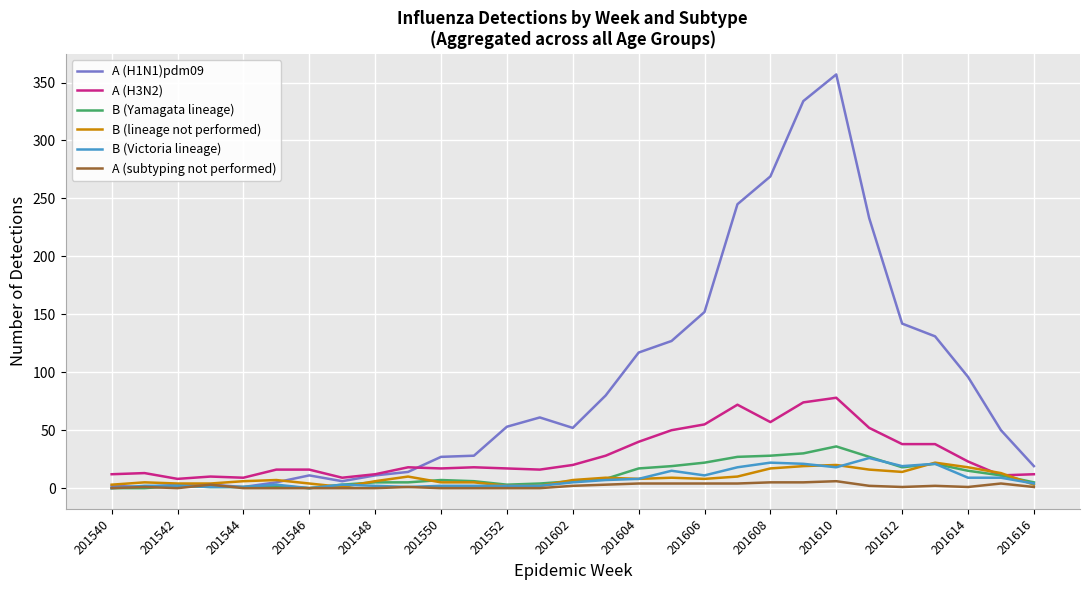

Which series has the largest total across all categories?

A (H1N1)pdm09